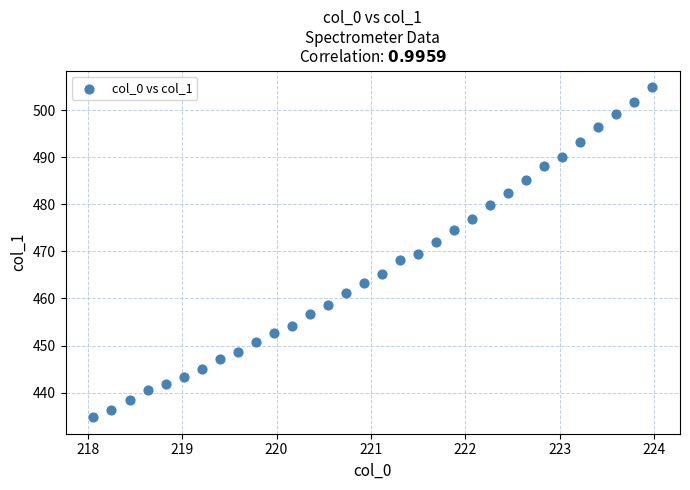

What is the range of X values (max minus min)?

5.9